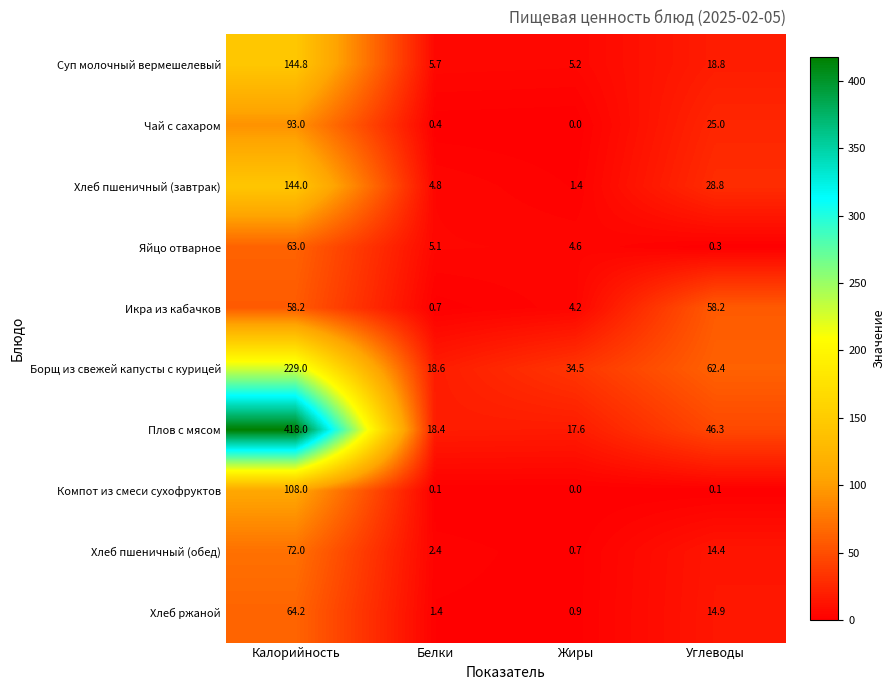

What is the spread (max minus min) of values at Углеводы?

62.3